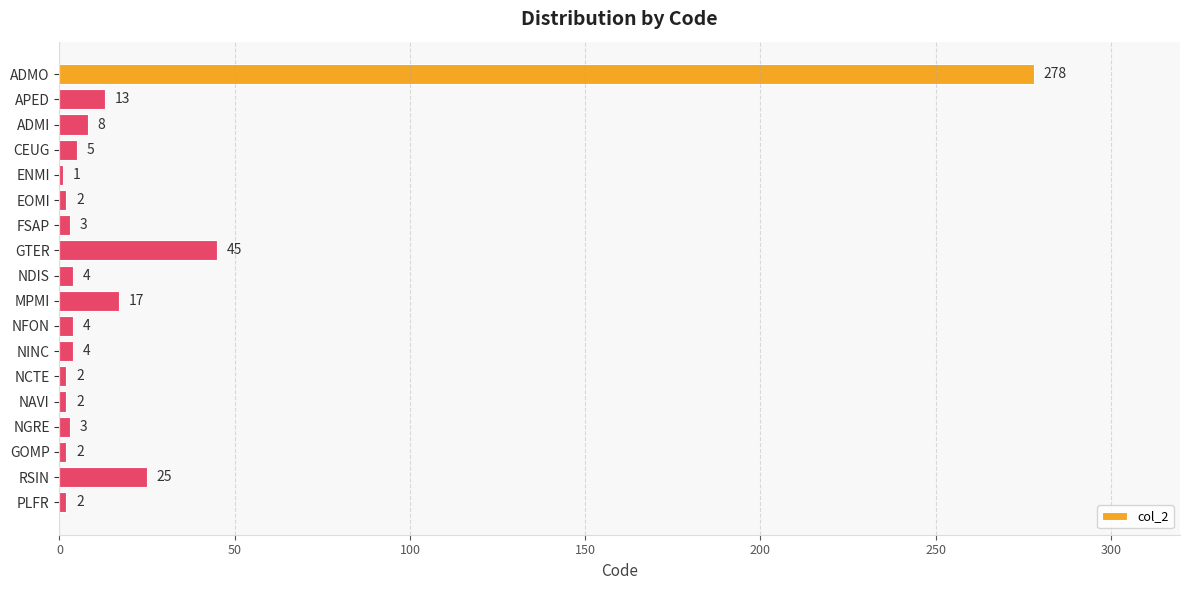

How many data points does each series have?

18